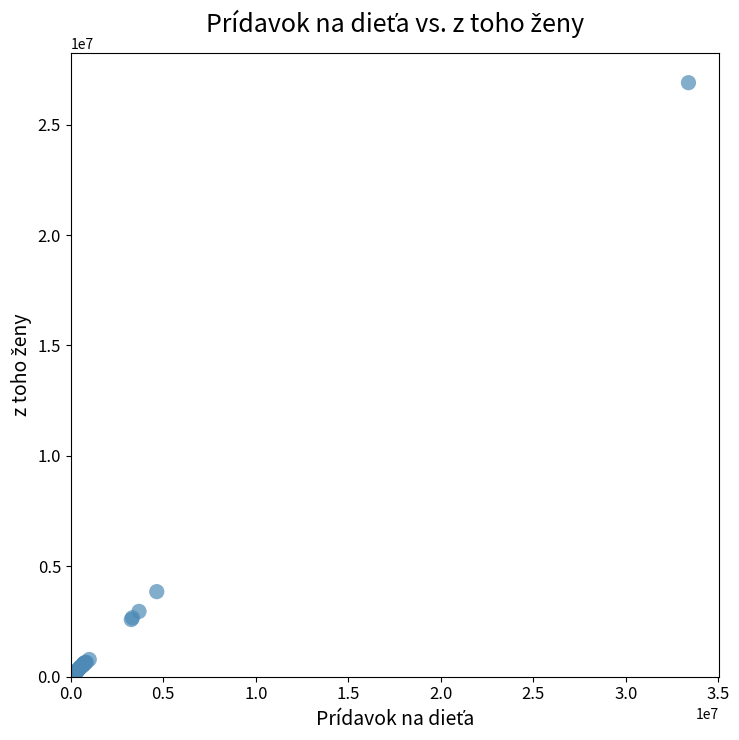

What Y value in the scatter plot is closest to 13501644?

3852955.9